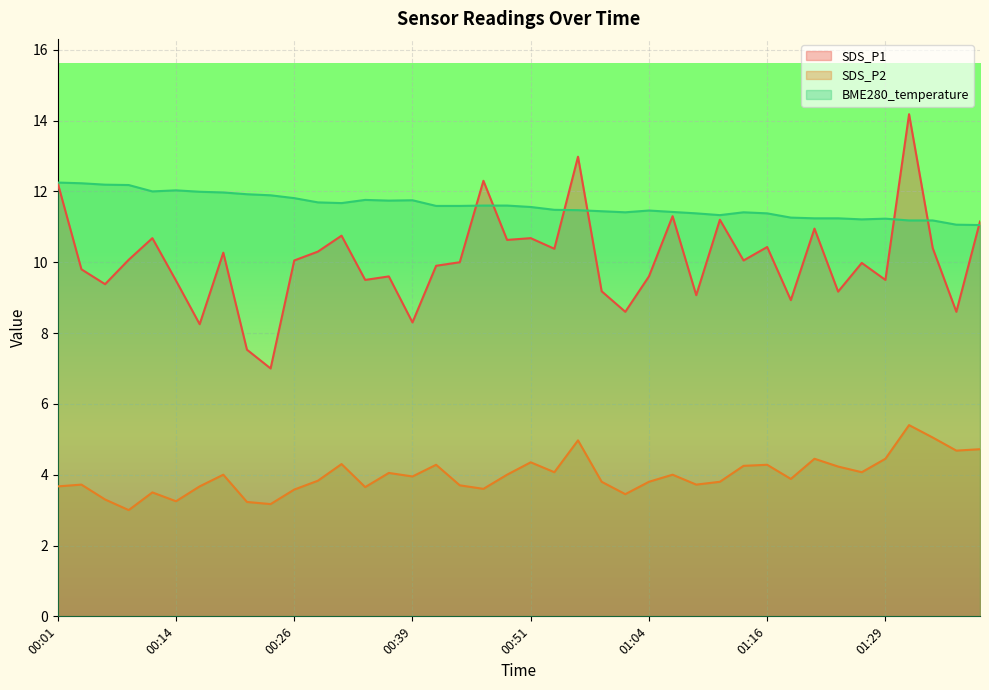

Rank the categories by SDS_P2 value from highest to lowest.

01:31, 01:34, 00:56, 01:39, 01:36, 01:21, 01:29, 00:51, 00:31, 00:41, 01:16, 01:14, 01:24, 00:54, 01:26, 00:36, 00:19, 00:49, 01:06, 00:39, 01:19, 00:29, 00:59, 01:04, 01:11, 00:04, 01:09, 00:44, 00:01, 00:16, 00:34, 00:46, 00:26, 00:11, 01:01, 00:06, 00:14, 00:21, 00:24, 00:09